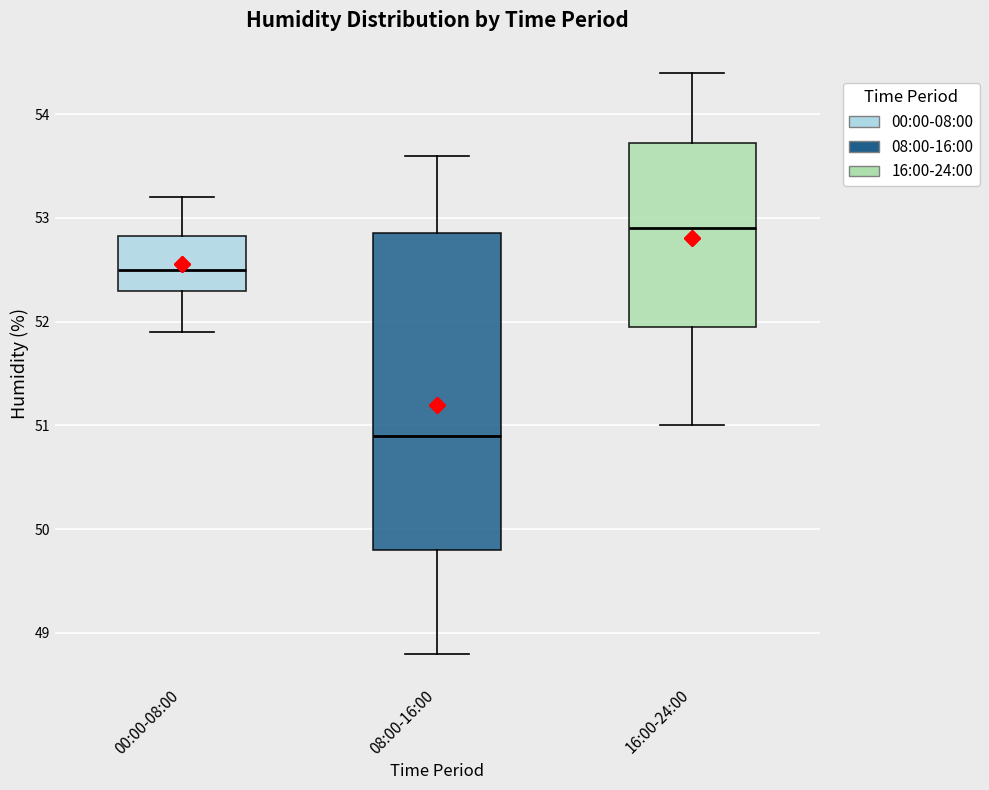

Which box is the tallest, from its lower edge to its upper edge?

08:00-16:00